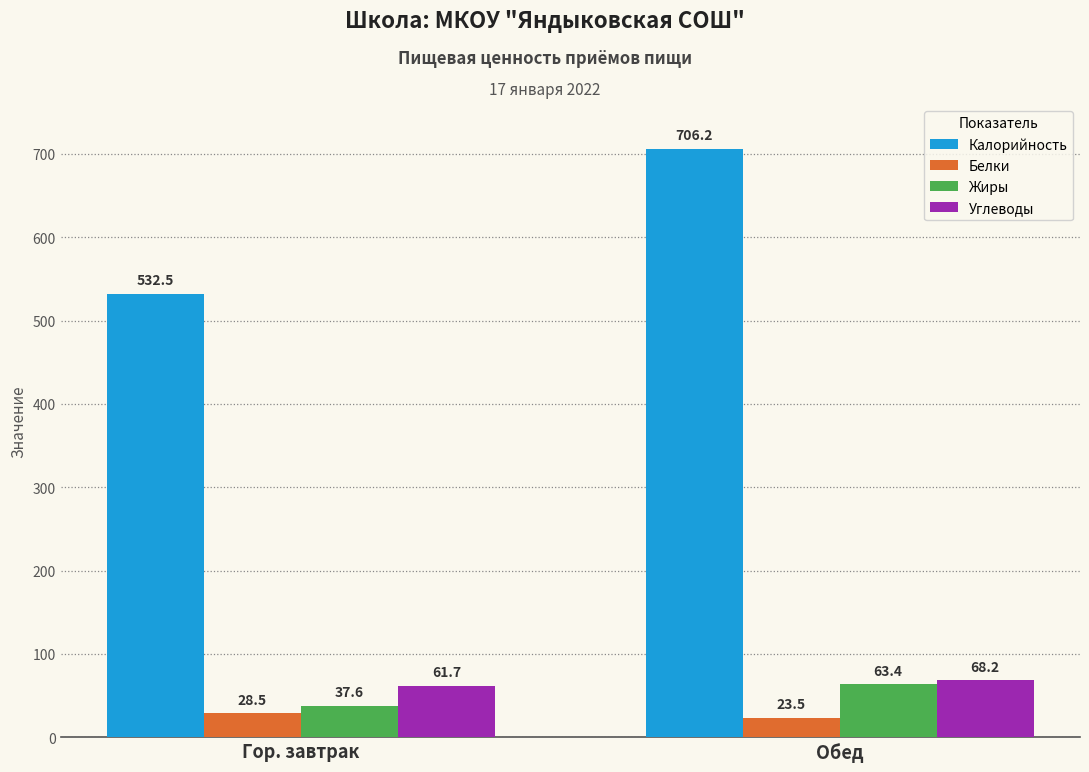

What is the smallest value displayed?

23.5